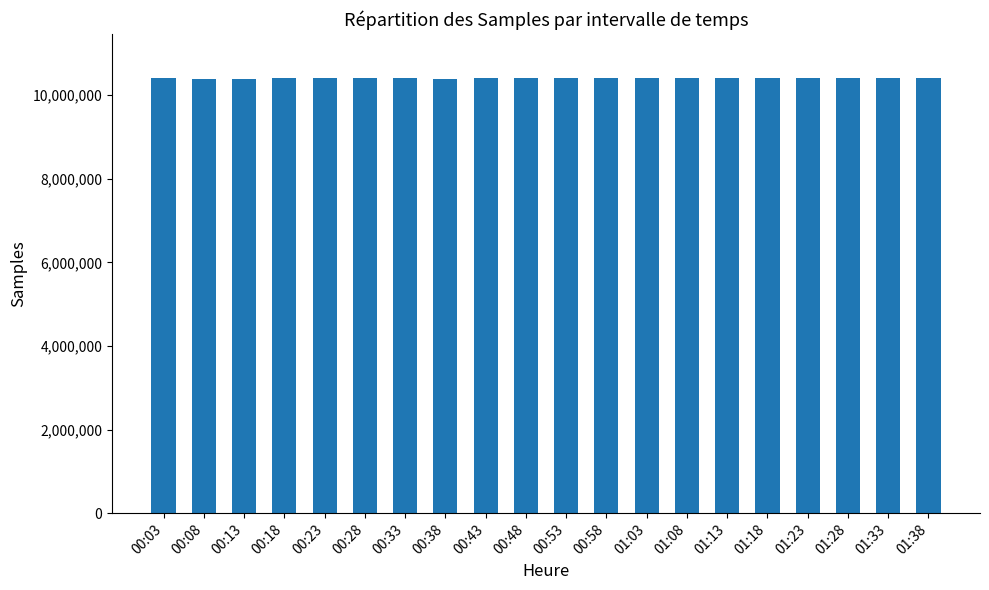

What is the value of the 4th bar from the left?

10409093